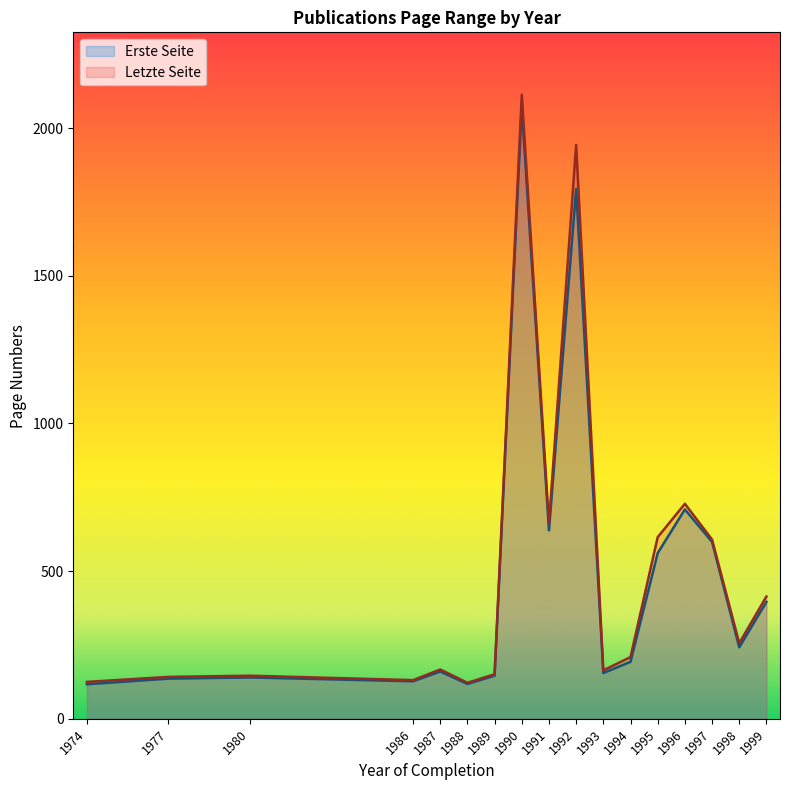

Which has a higher value, 1995 or 1992?

1992